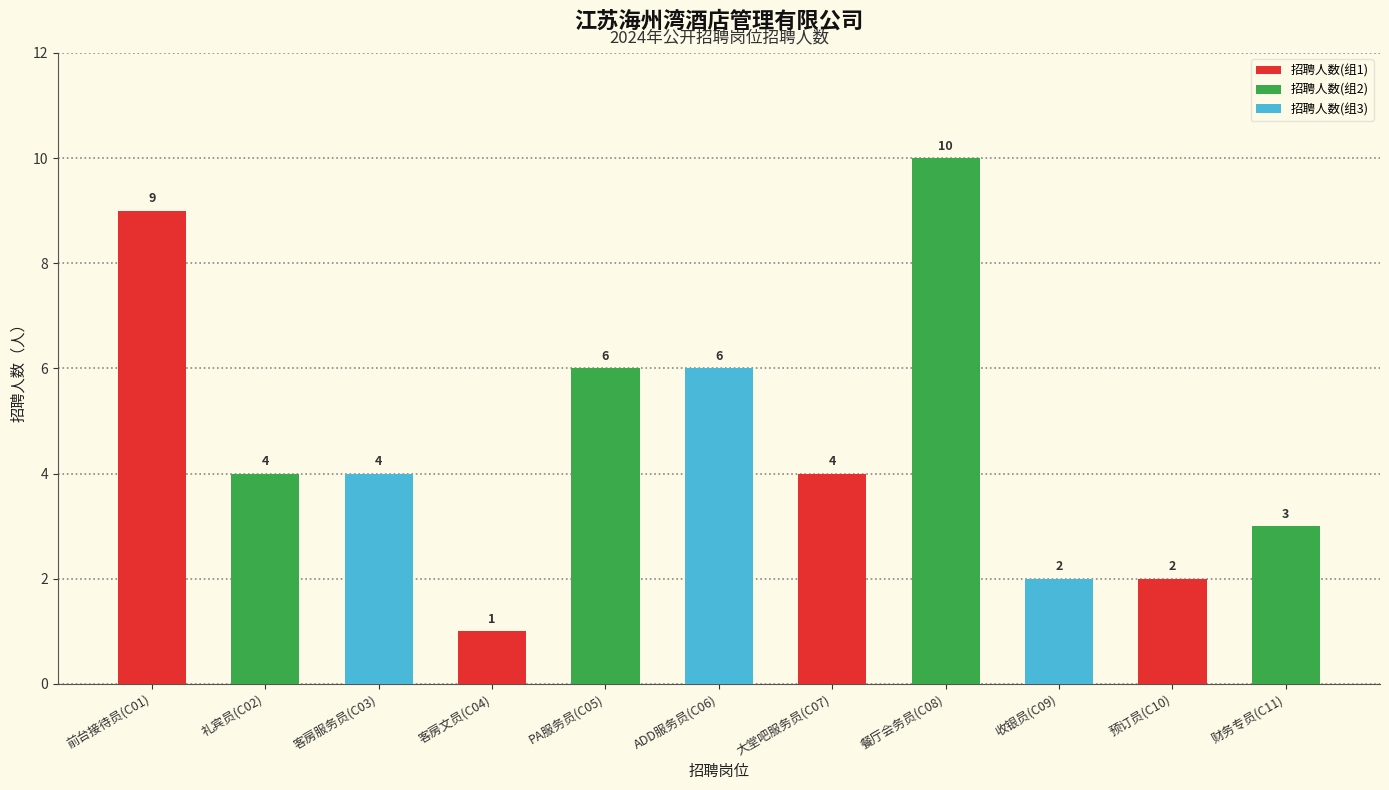

Reading right to left, extract all data points from this chart.

财务专员(C11)=3	预订员(C10)=2	收银员(C09)=2	餐厅会务员(C08)=10	大堂吧服务员(C07)=4	ADD服务员(C06)=6	PA服务员(C05)=6	客房文员(C04)=1	客房服务员(C03)=4	礼宾员(C02)=4	前台接待员(C01)=9